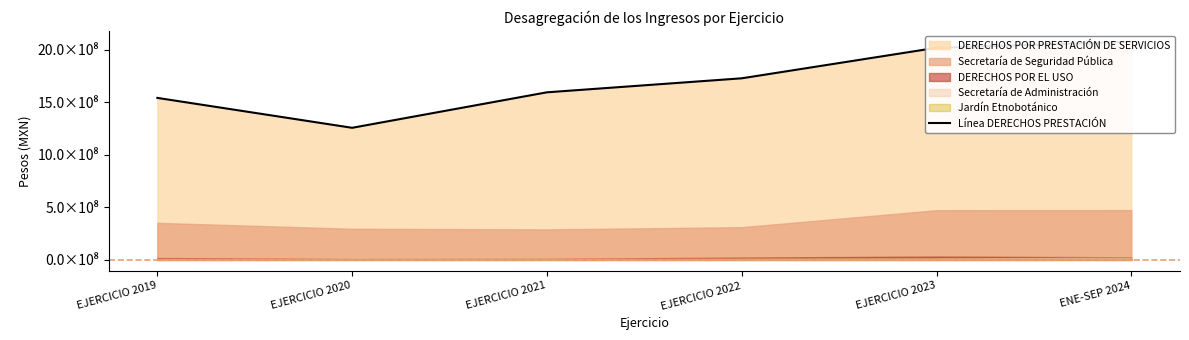

What is the sum of all values?

10214988058.1